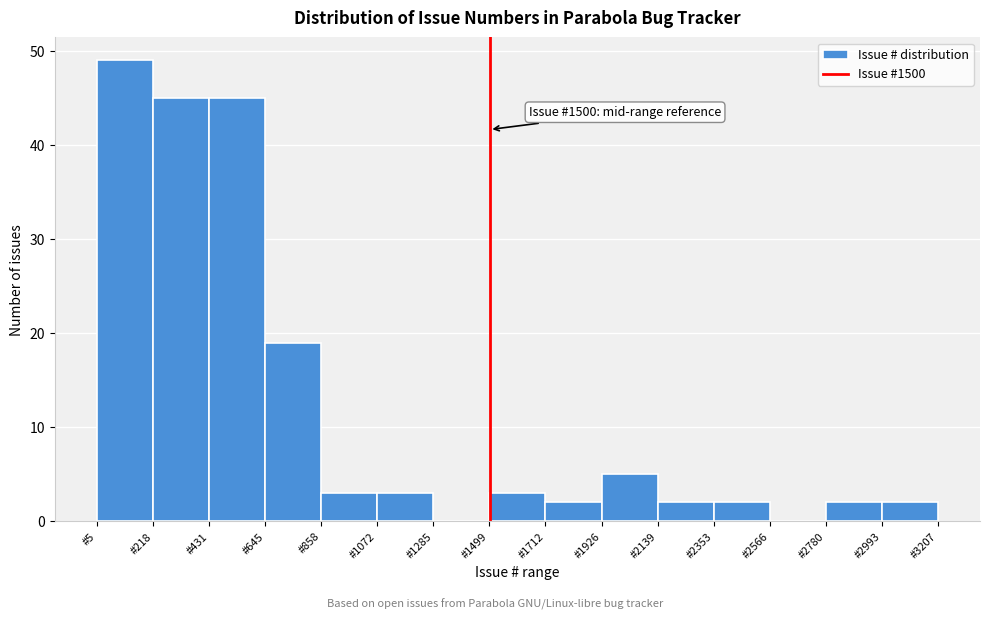

Which range on the x-axis has the tallest bar?

0 to 200